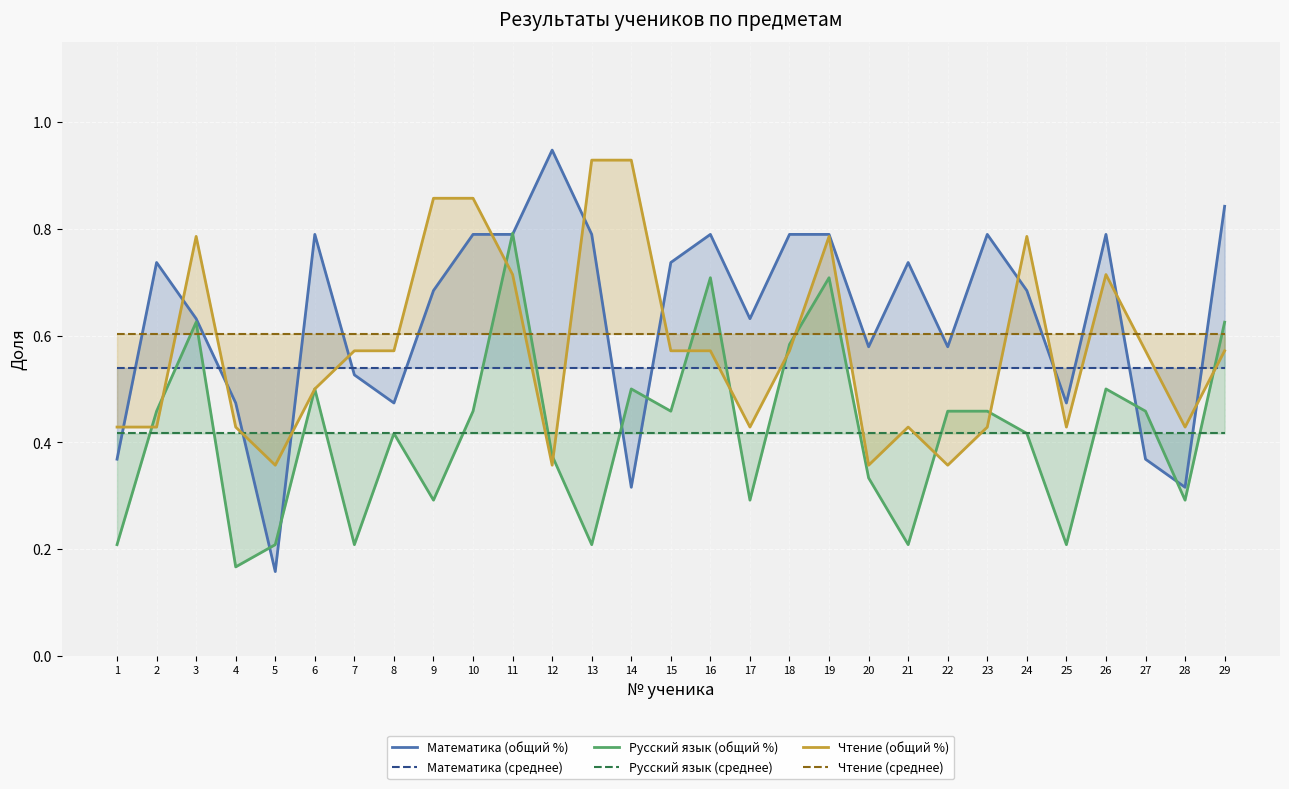

What is the value of the Математика (общий %) point at the 19th from the left?

0.8